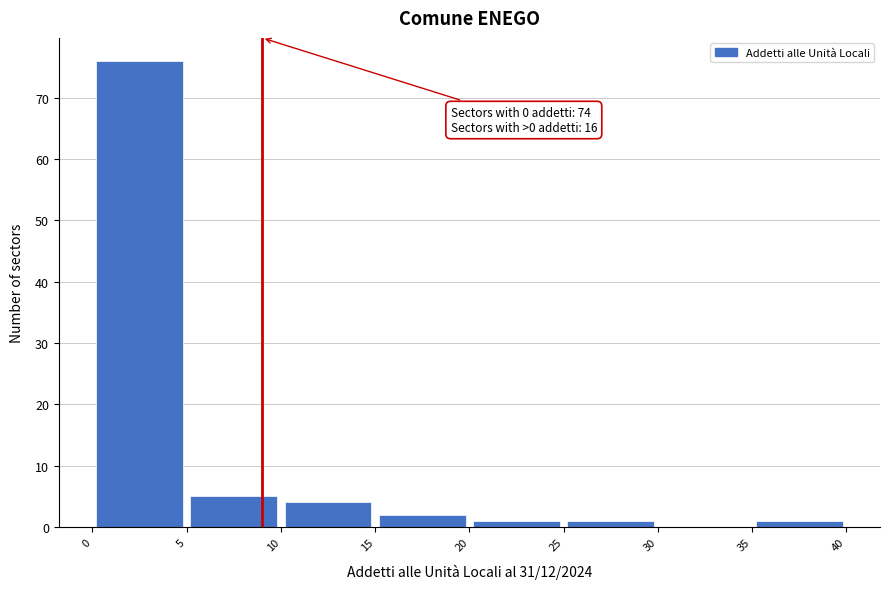

Over which range of the x-axis is the bar tallest?

0 to 5